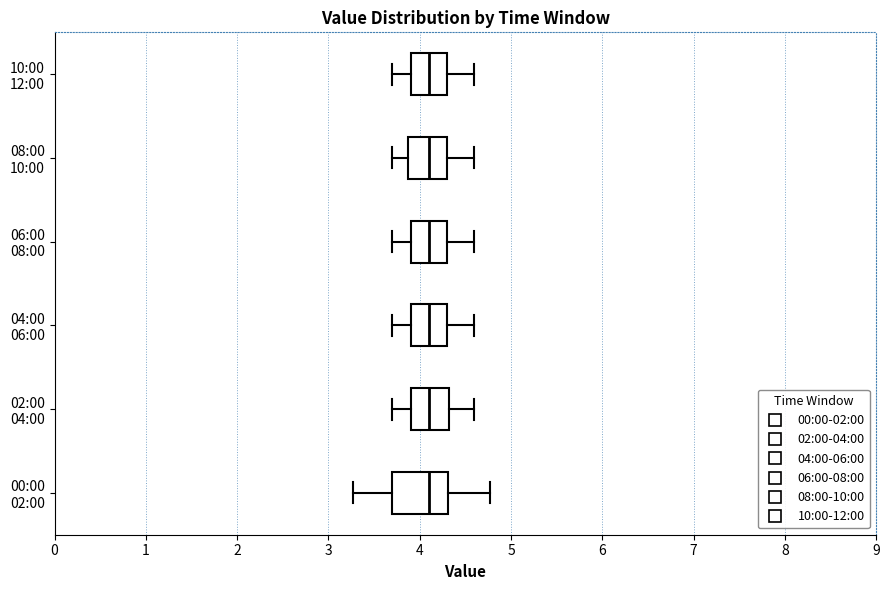

Where is the left edge of the box for 06:00 08:00 on the x-axis? The values are not printed on the chart, so give them approximately, as read against the axis.

3.9